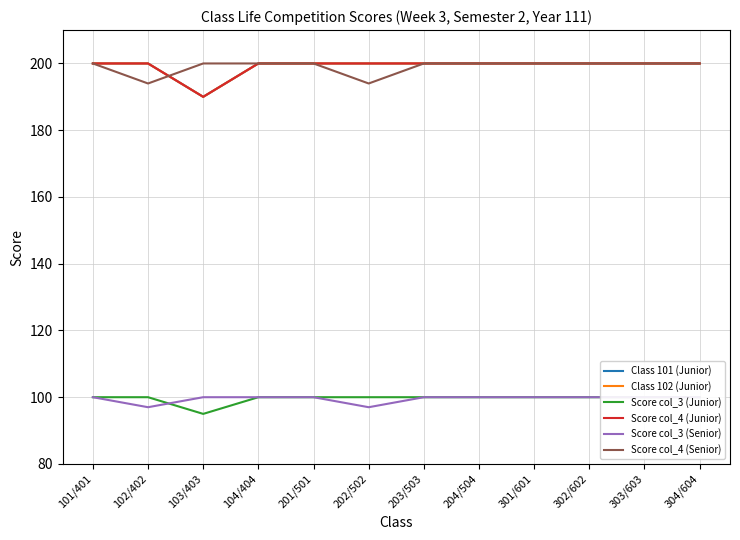

Which category has the highest value across all series?

101/401